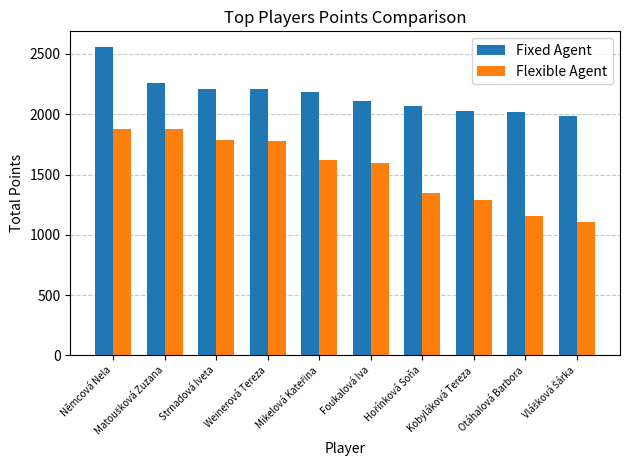

What is the total value across all series at Weinerová Tereza?

3984